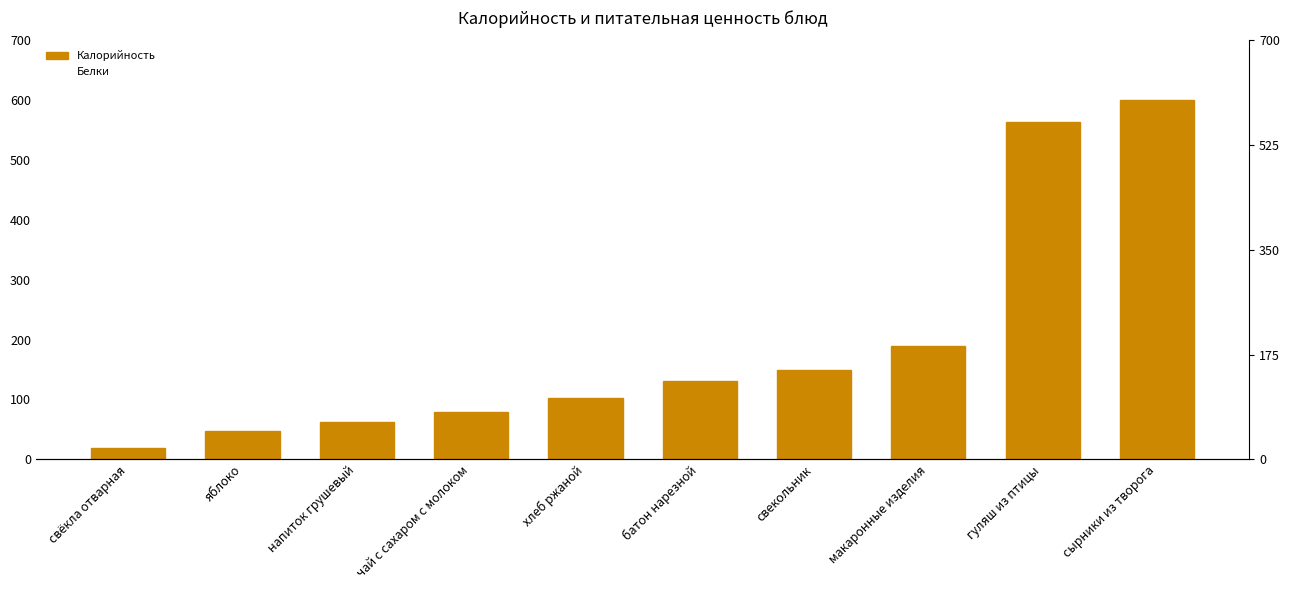

Reading right to left, what are all the values shown in this chart?

Калорийность: 601	564	189	149	131	102	79	62	47	19
Белки: 39	38	5	5	4	3	2	0	0	1